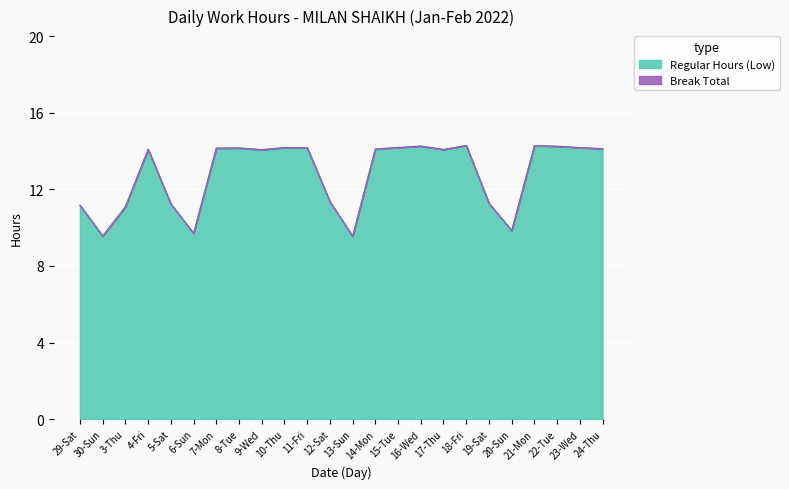

At which category does the data reach its first local peak?

4-Fri